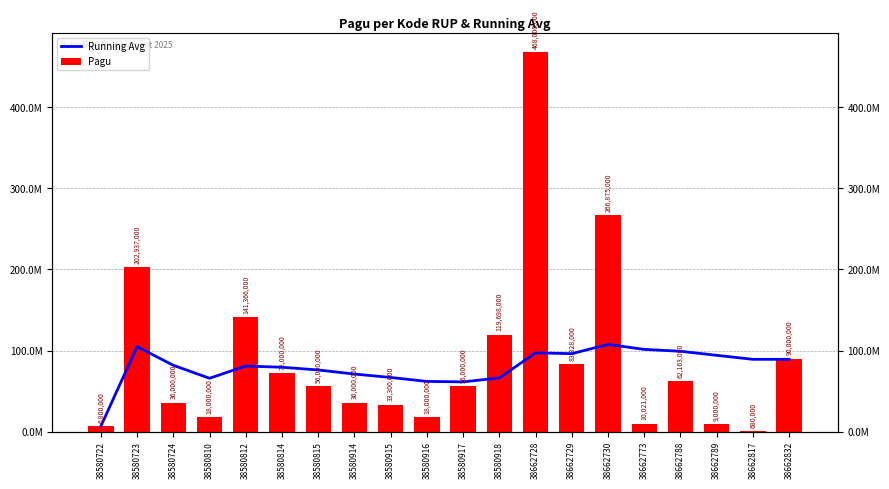

Rank the series at 38662728 from highest to lowest value.

Pagu, Running Avg